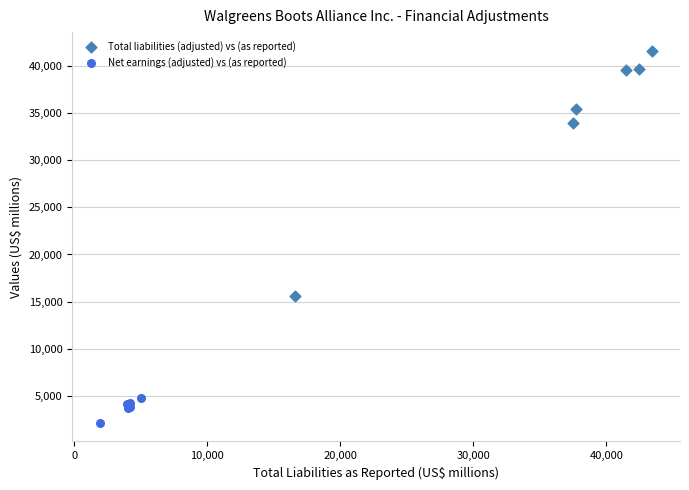

Which series reaches the maximum Y coordinate?

Total liabilities (adjusted) vs (as reported)